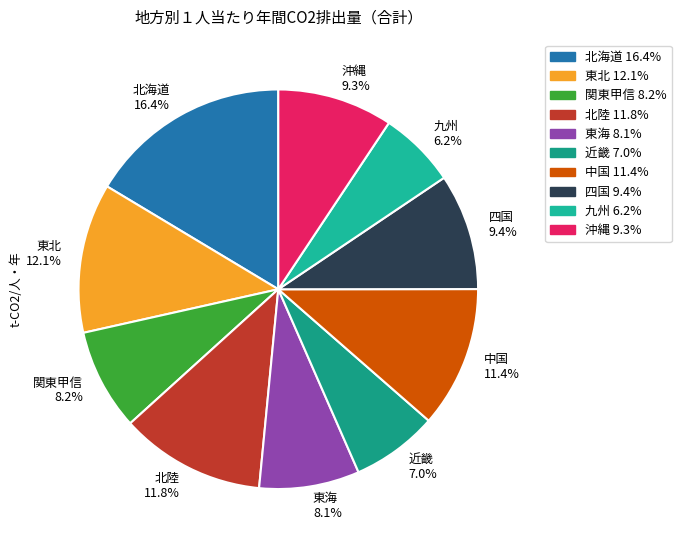

To the nearest percent, what percentage of the pie is 九州?

6%